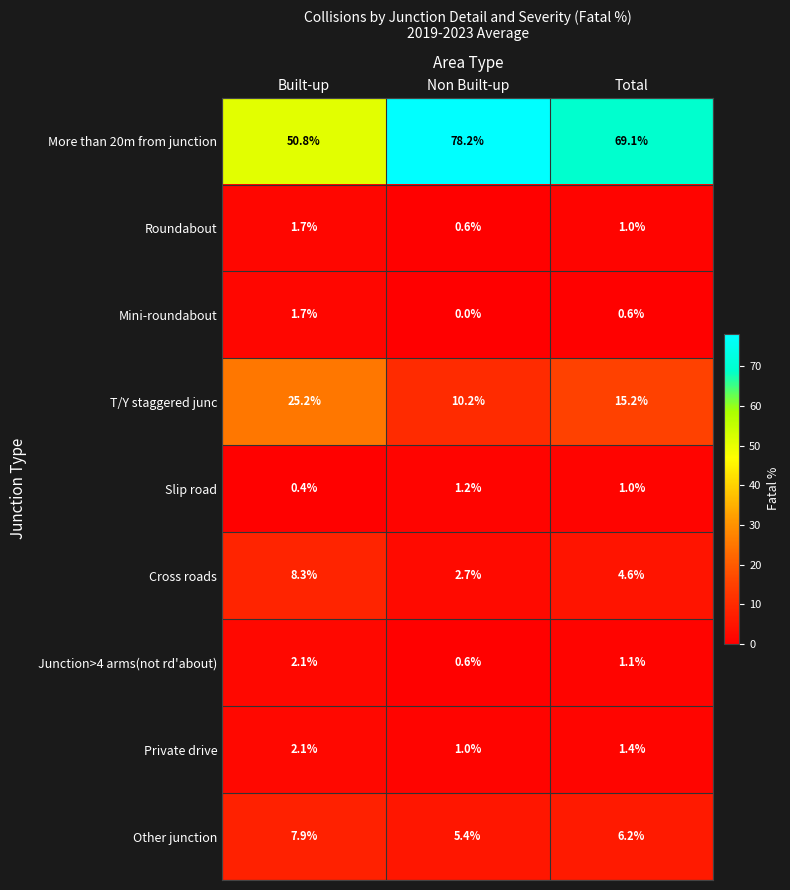

Reading left to right, transcribe all the data shown in this chart.

More than 20m from junction: 50.8	78.2	69.1
Roundabout: 1.7	0.6	1.0
Mini-roundabout: 1.7	0.0	0.6
T/Y staggered junc: 25.2	10.2	15.2
Slip road: 0.4	1.2	1.0
Cross roads: 8.3	2.7	4.6
Junction>4 arms(not rd'about): 2.1	0.6	1.1
Private drive: 2.1	1.0	1.4
Other junction: 7.9	5.4	6.2